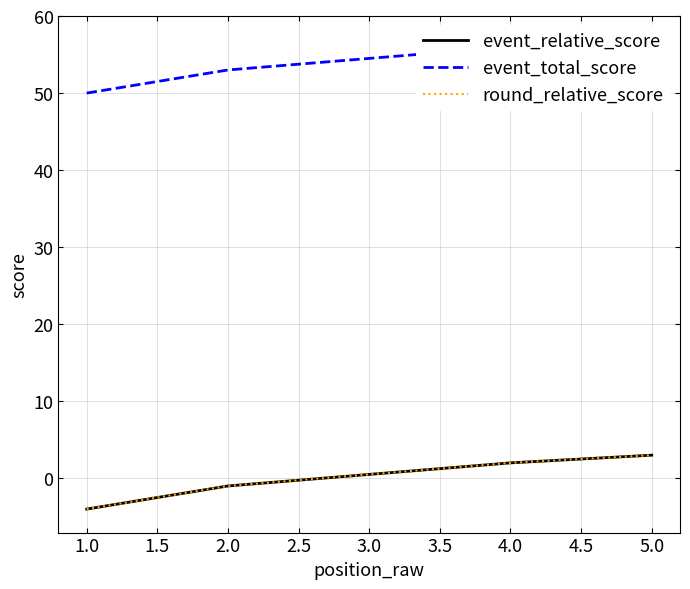

Is it true that event_total_score equals 17 at 2.0?

False